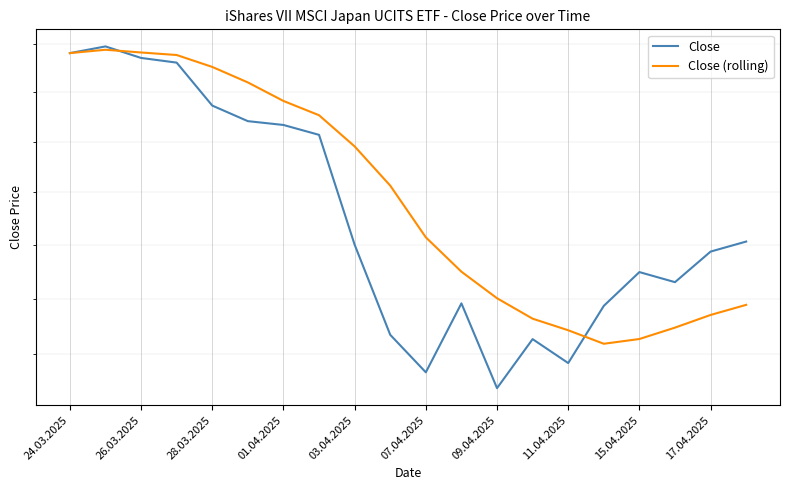

What is the spread (max minus min) of values at 11?

2913.2